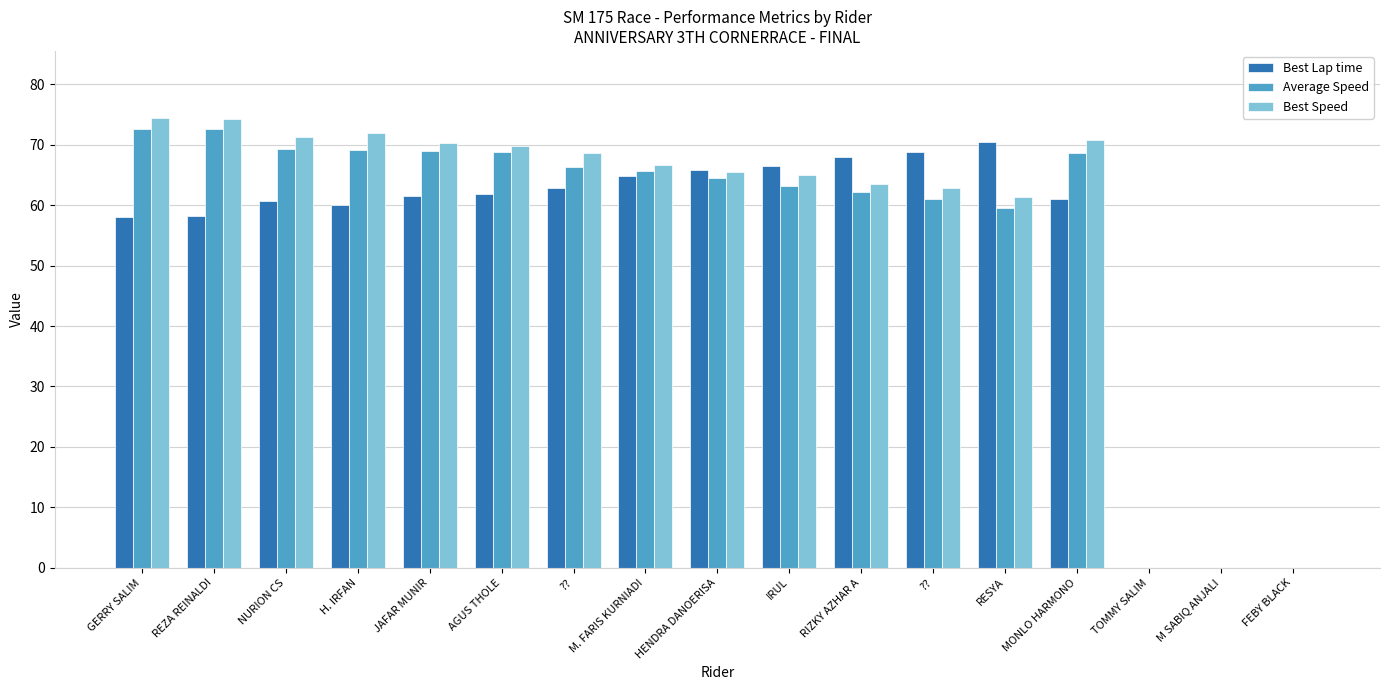

Which has a higher value, AGUS THOLE or JAFAR MUNIR?

AGUS THOLE